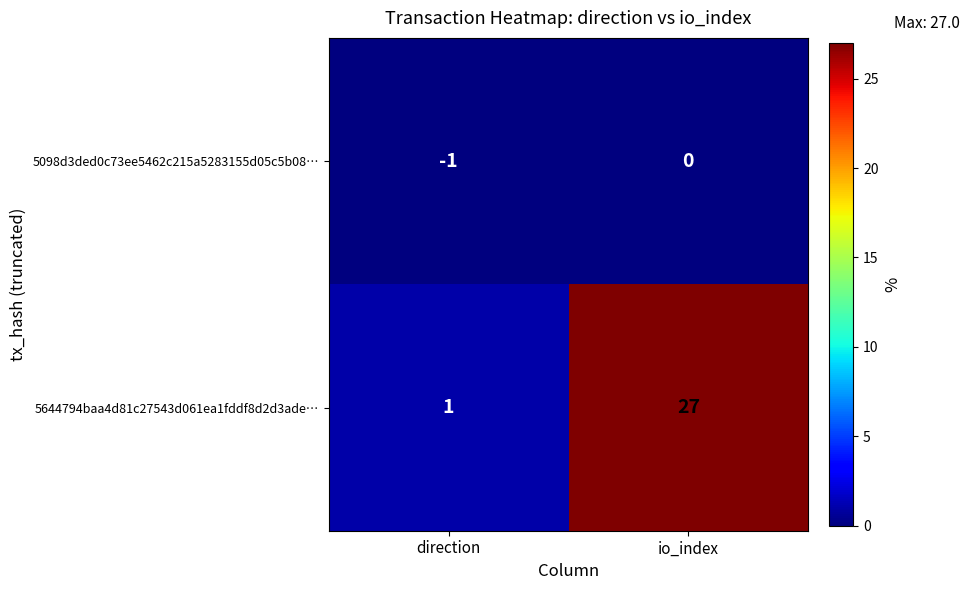

Which category has the highest value across all series?

io_index